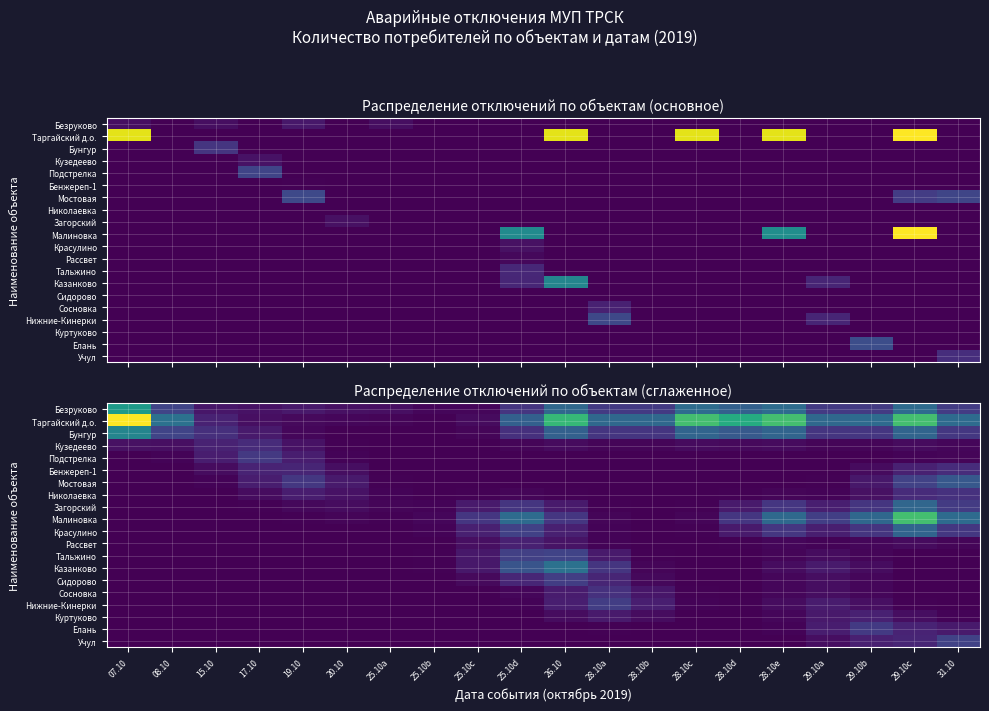

Which series changed the most between 20.10 and 28.10c?

Таргайский д.о.